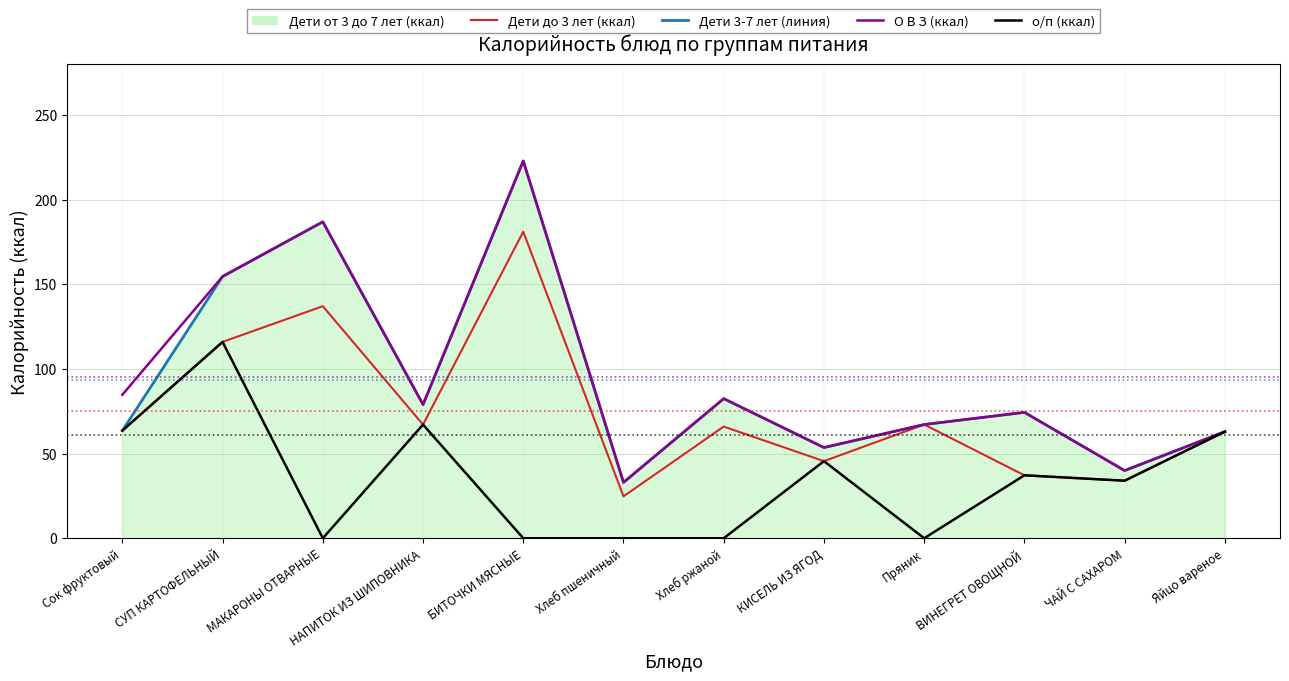

What is the greatest value displayed?

223.0